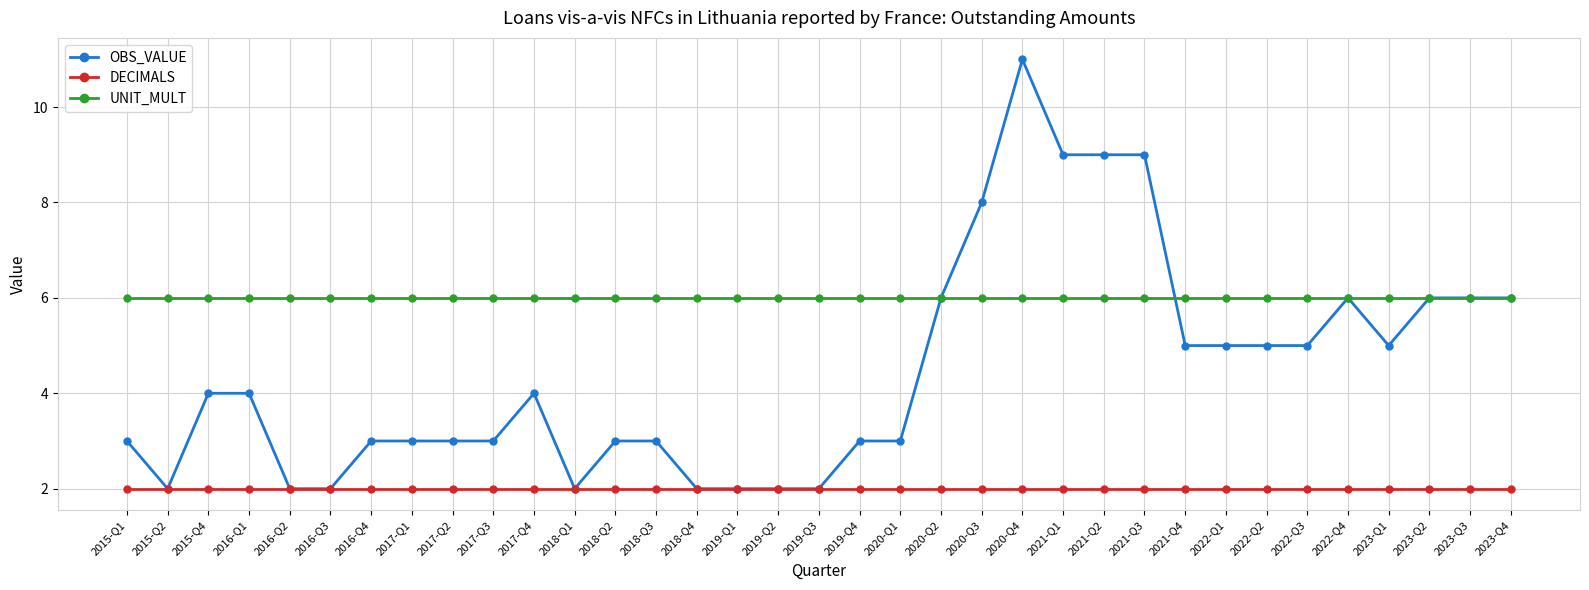

True or false: UNIT_MULT and DECIMALS intersect in this chart.

False